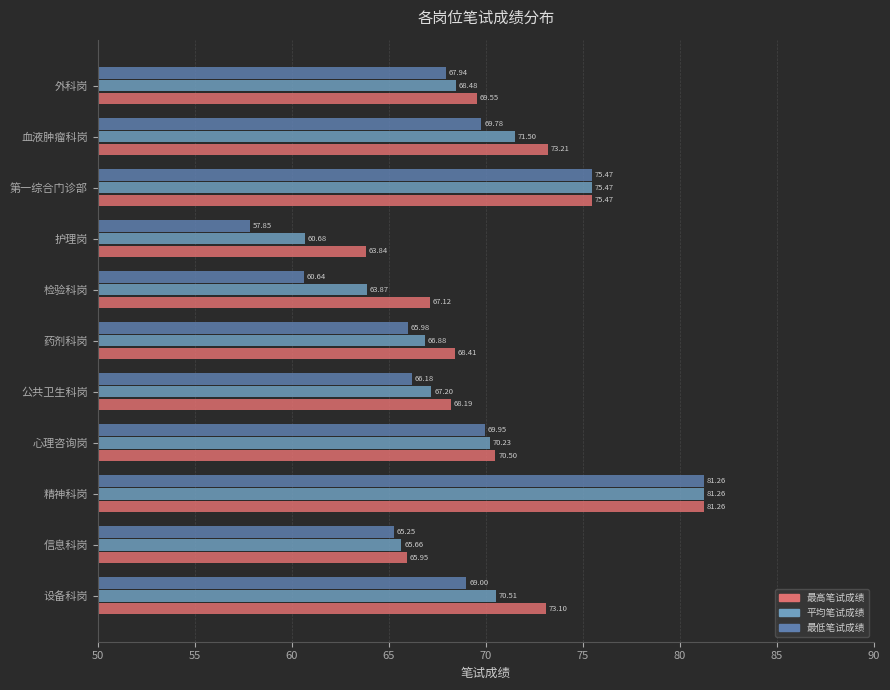

Reading left to right, transcribe all the data shown in this chart.

最高笔试成绩: 73.1	66.0	81.3	70.5	68.2	68.4	67.1	63.8	75.5	73.2	69.5
平均笔试成绩: 70.5	65.7	81.3	70.2	67.2	66.9	63.9	60.7	75.5	71.5	68.5
最低笔试成绩: 69.0	65.2	81.3	70.0	66.2	66.0	60.6	57.9	75.5	69.8	67.9